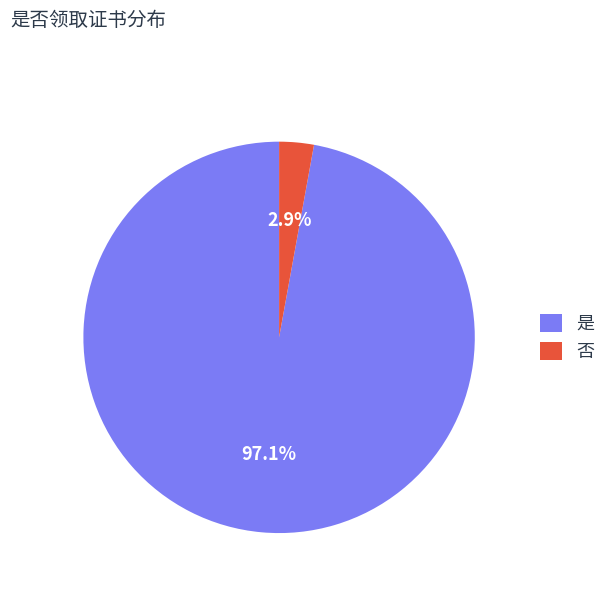

To the nearest percent, what percentage of the pie is 是?

97%